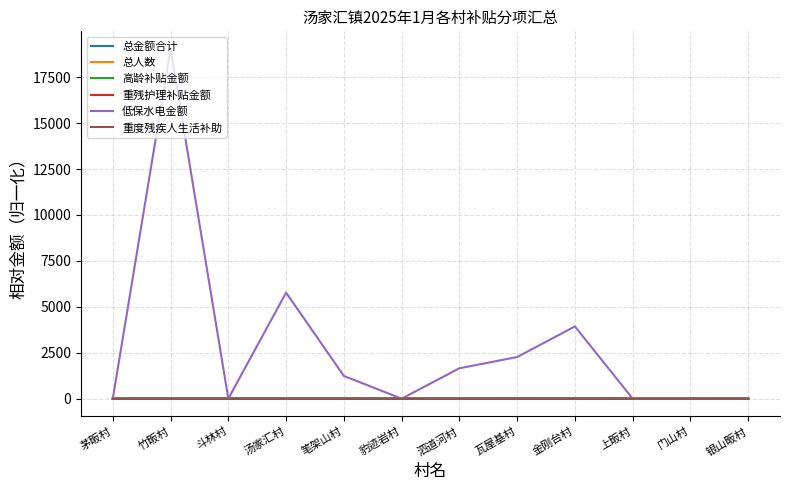

What is the difference between the maximum and minimum values in the 高龄补贴金额 series?

1.6